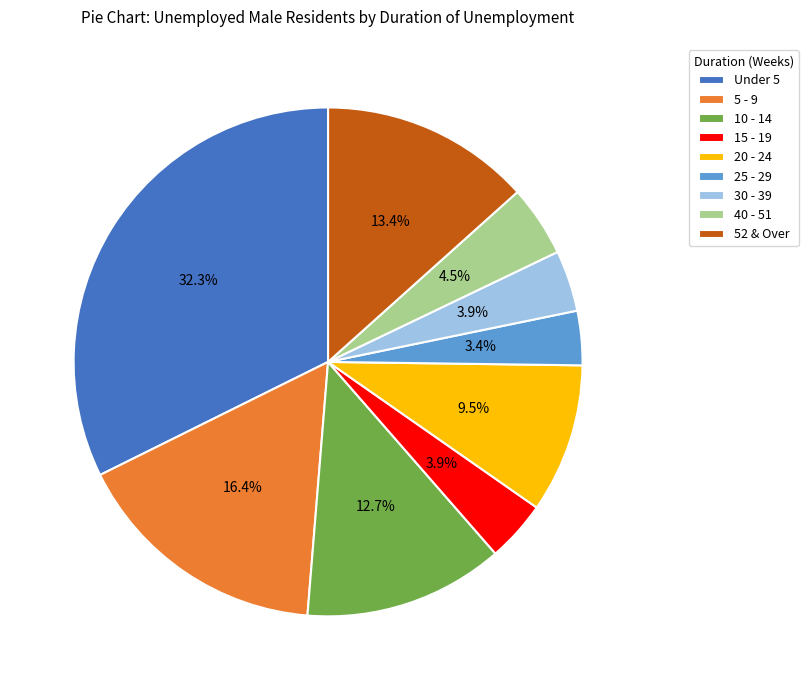

What portion of the pie excludes 52 & Over?

86.6%